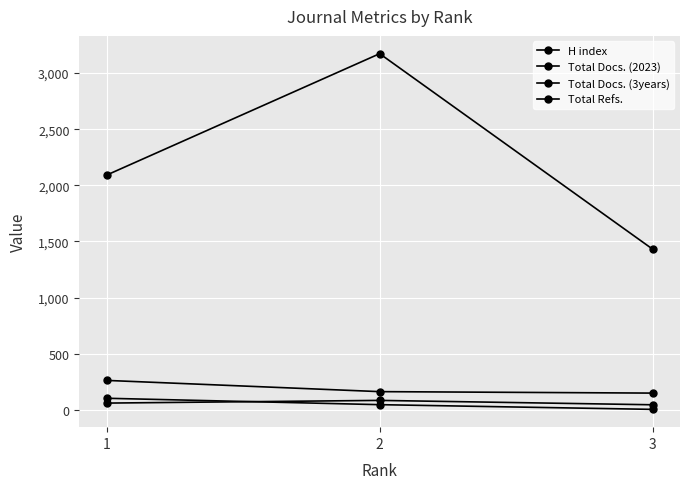

What is the greatest value displayed?

3172